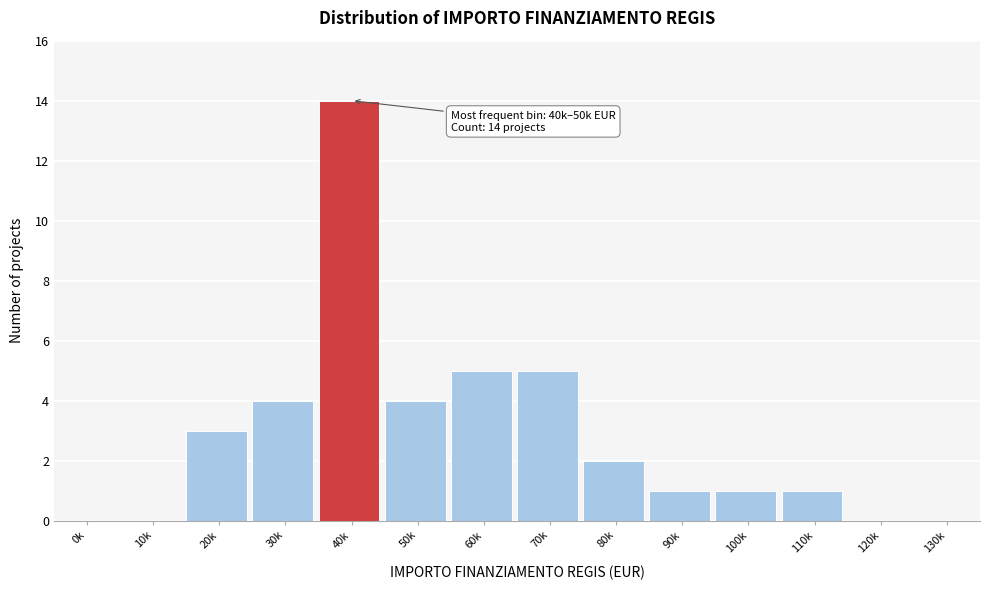

Reading left to right, list all the values displayed in this chart.

0k=0	10k=0	20k=3	30k=4	40k=14	50k=4	60k=5	70k=5	80k=2	90k=1	100k=1	110k=1	120k=0	130k=0